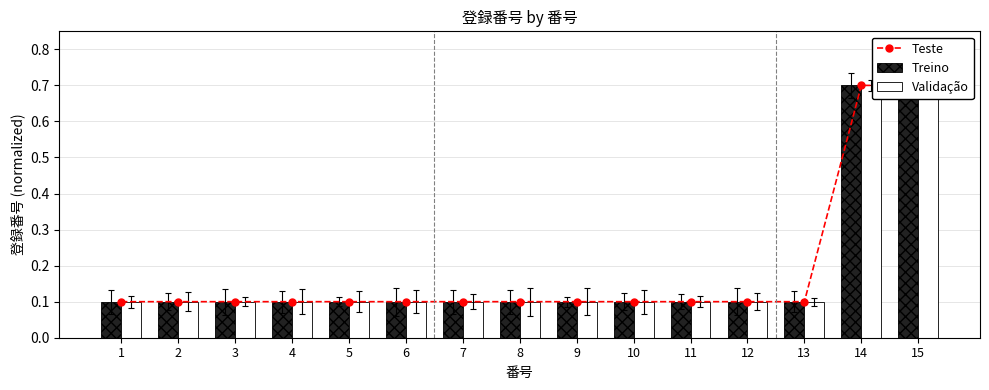

Reading left to right, what are all the values shown in this chart?

Teste: 1=0.1	2=0.1	3=0.1	4=0.1	5=0.1	6=0.1	7=0.1	8=0.1	9=0.1	10=0.1	11=0.1	12=0.1	13=0.1	14=0.7	15=0.7
Treino: 1=0.1	2=0.1	3=0.1	4=0.1	5=0.1	6=0.1	7=0.1	8=0.1	9=0.1	10=0.1	11=0.1	12=0.1	13=0.1	14=0.7	15=0.7
Validação: 1=0.1	2=0.1	3=0.1	4=0.1	5=0.1	6=0.1	7=0.1	8=0.1	9=0.1	10=0.1	11=0.1	12=0.1	13=0.1	14=0.7	15=0.7